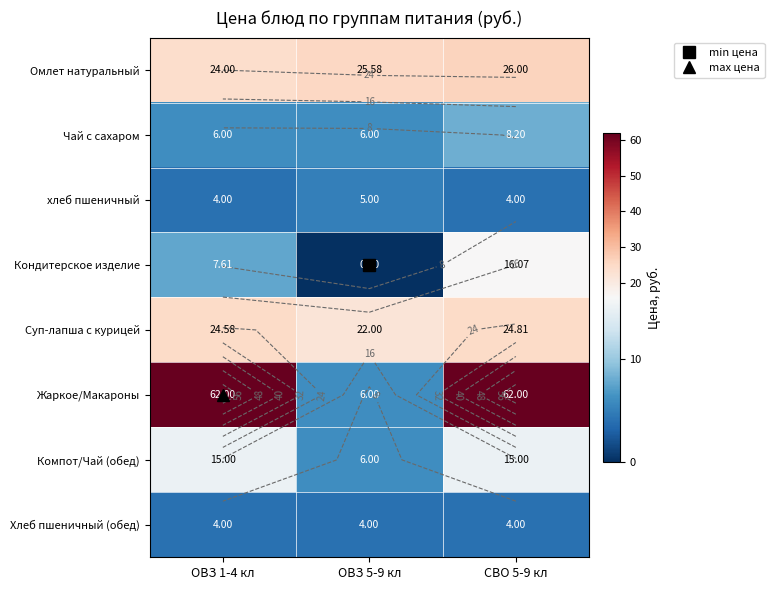

What is the total value across all series at СВО 5-9 кл?

160.1